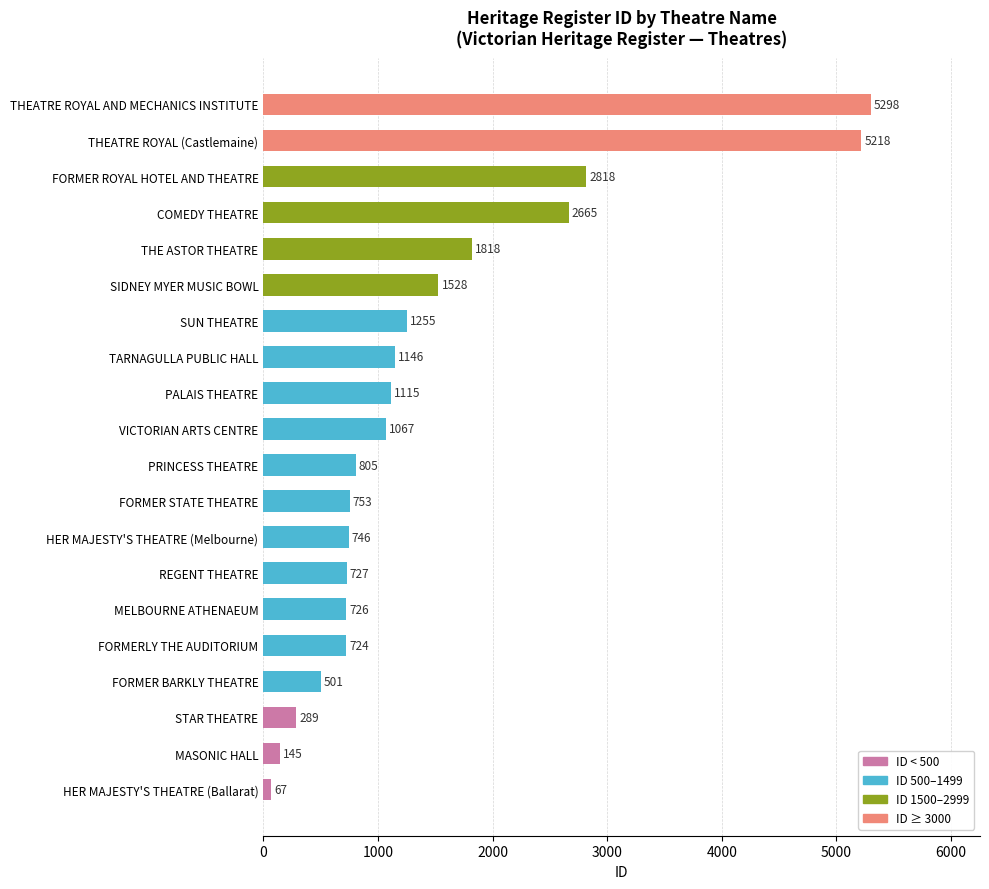

What is the difference between the maximum and minimum values?

5231